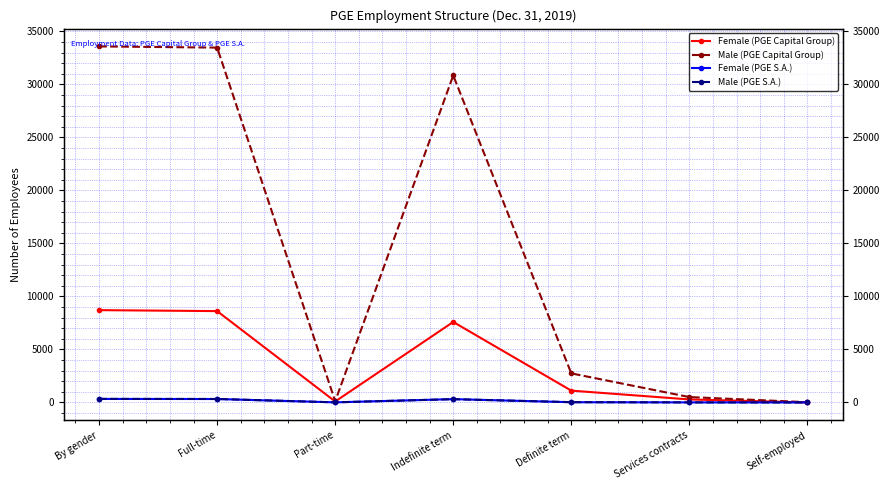

True or false: Male (PGE Capital Group) and Female (PGE S.A.) cross at least once.

False